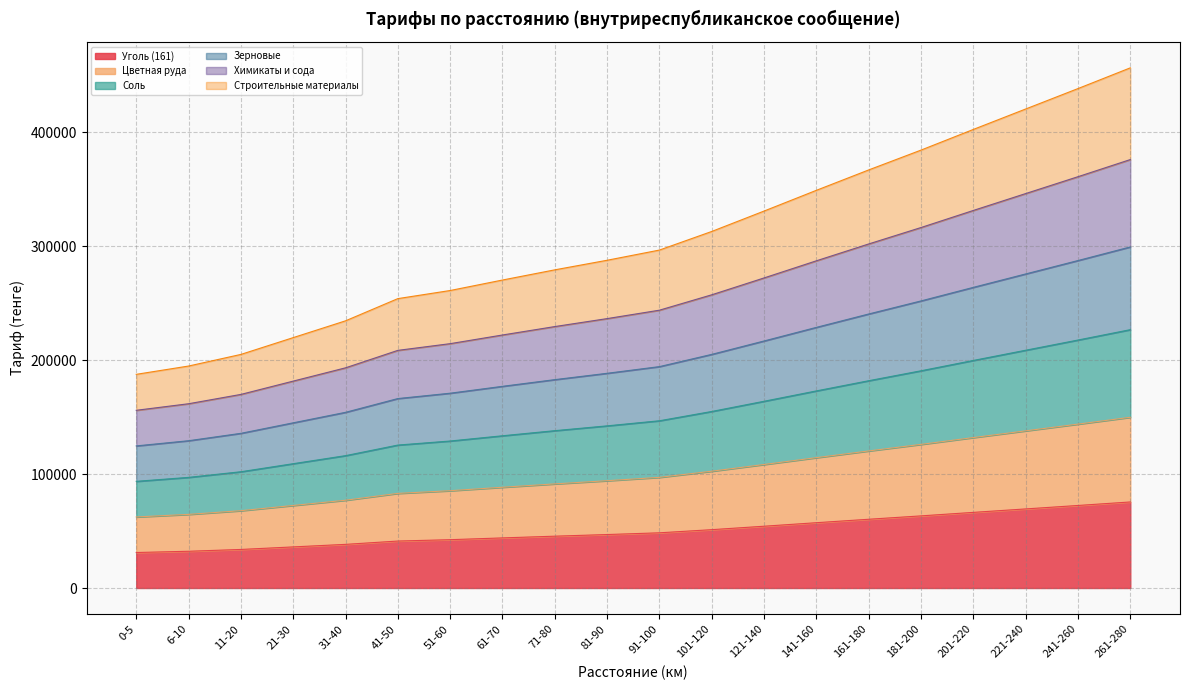

True or false: Химикаты и сода has a value of 74956 at 201-220.

False